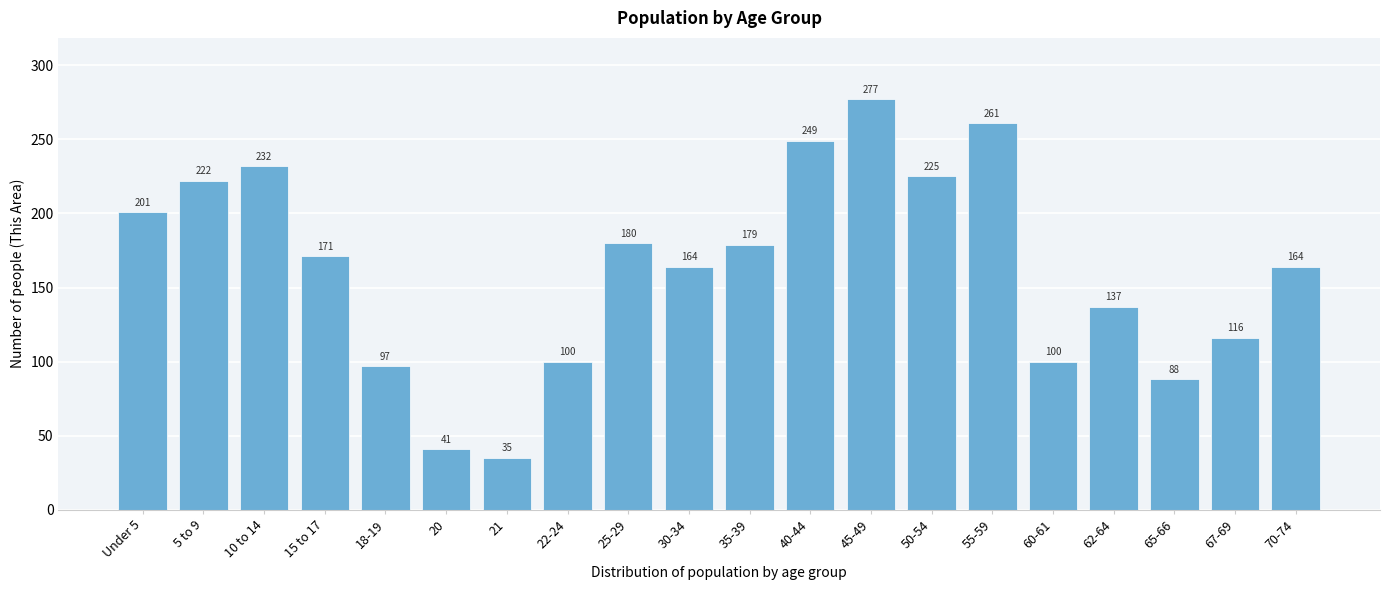

Reading left to right, extract all data points from this chart.

201	222	232	171	97	41	35	100	180	164	179	249	277	225	261	100	137	88	116	164